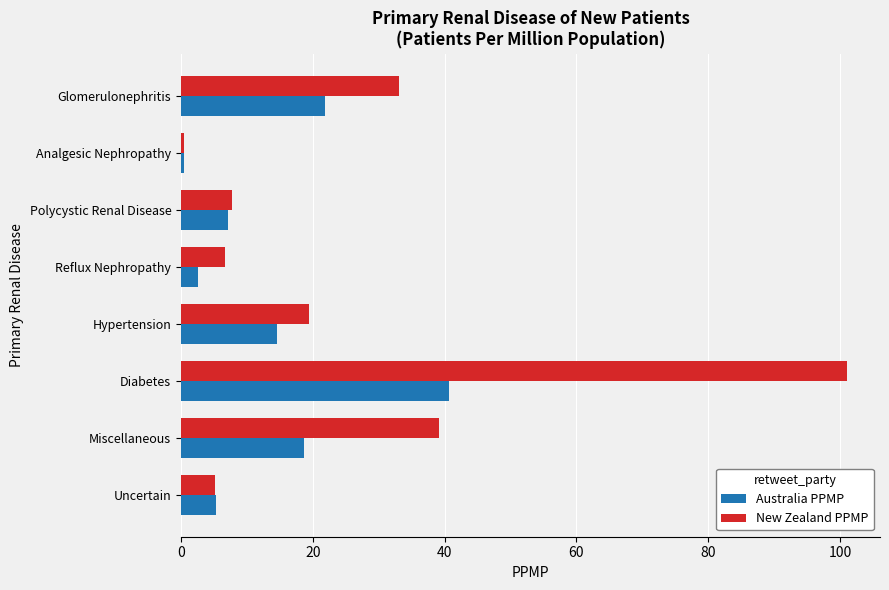

What are all the series names shown in the legend?

Australia PPMP, New Zealand PPMP